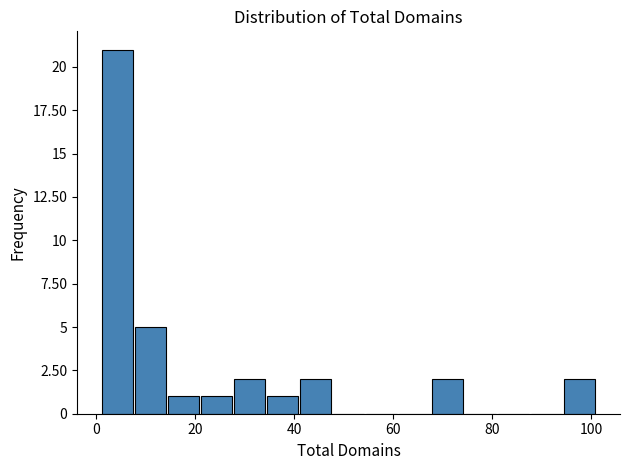

Read against the x-axis, roughly where is the centre of the tallest bar?

4